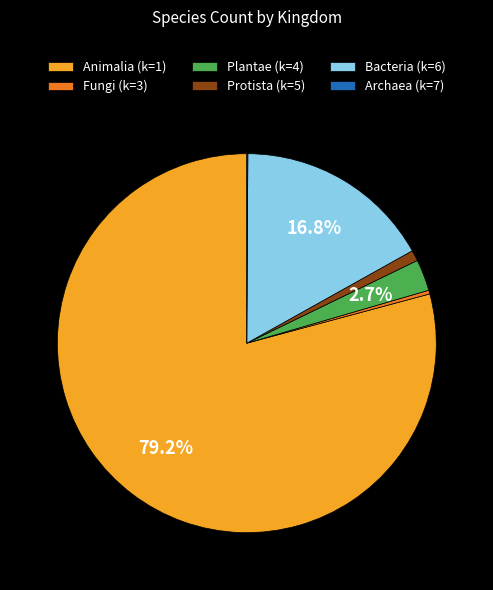

Which category has the biggest portion of the pie?

Animalia (k=1)